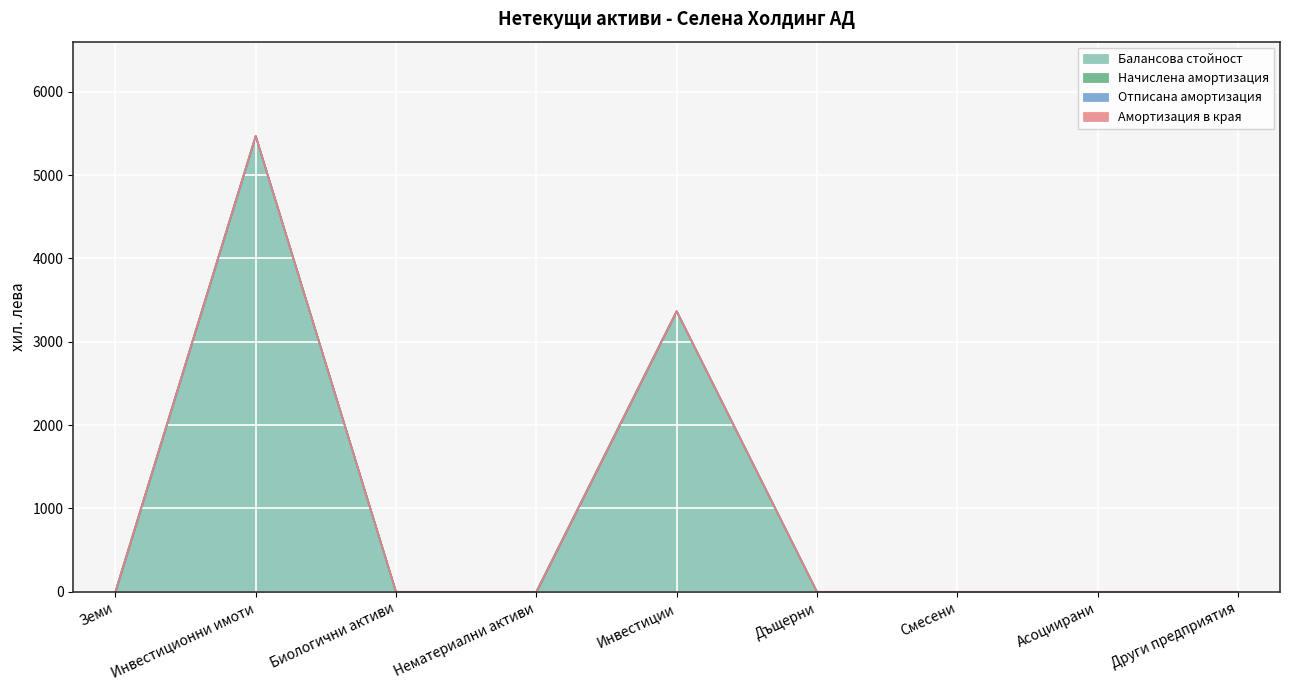

Does the chart display data point markers on the line(s)?

No